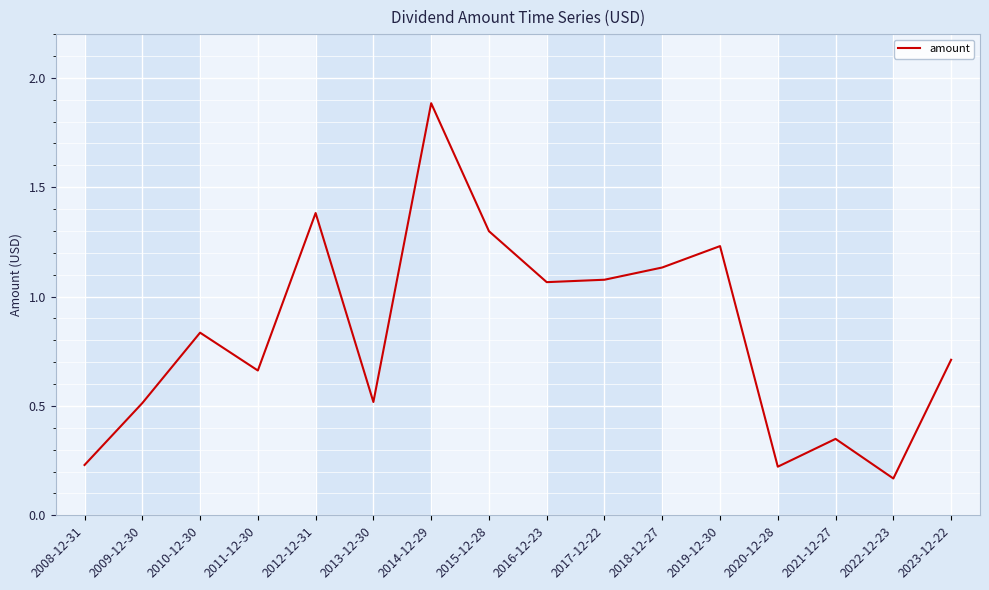

What is the change in value from 2016-12-23 to 2022-12-23?

-0.9